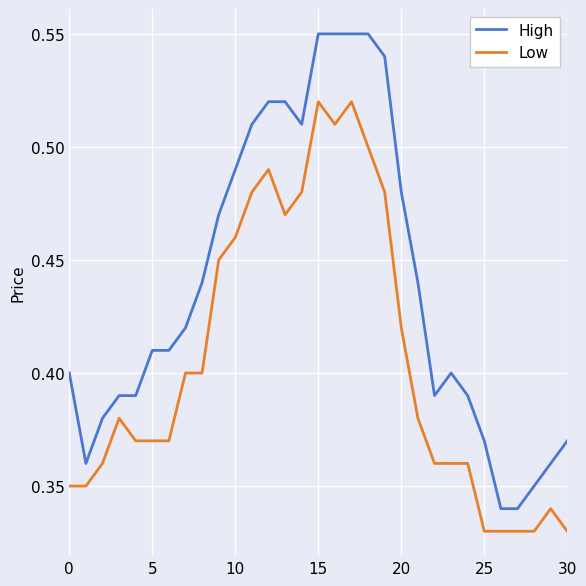

How many High values are between 0 and 1?

31